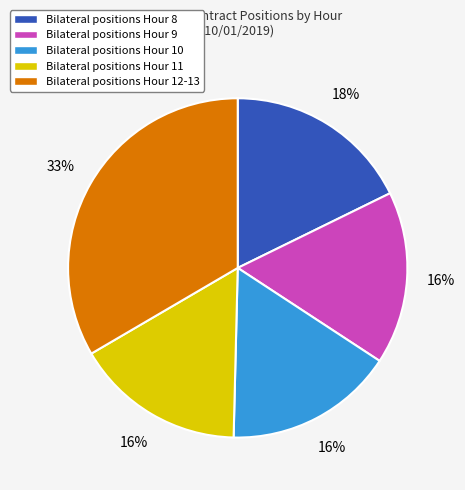

Combined, do Bilateral positions Hour 9 and Bilateral positions Hour 10 account for over 50%?

No